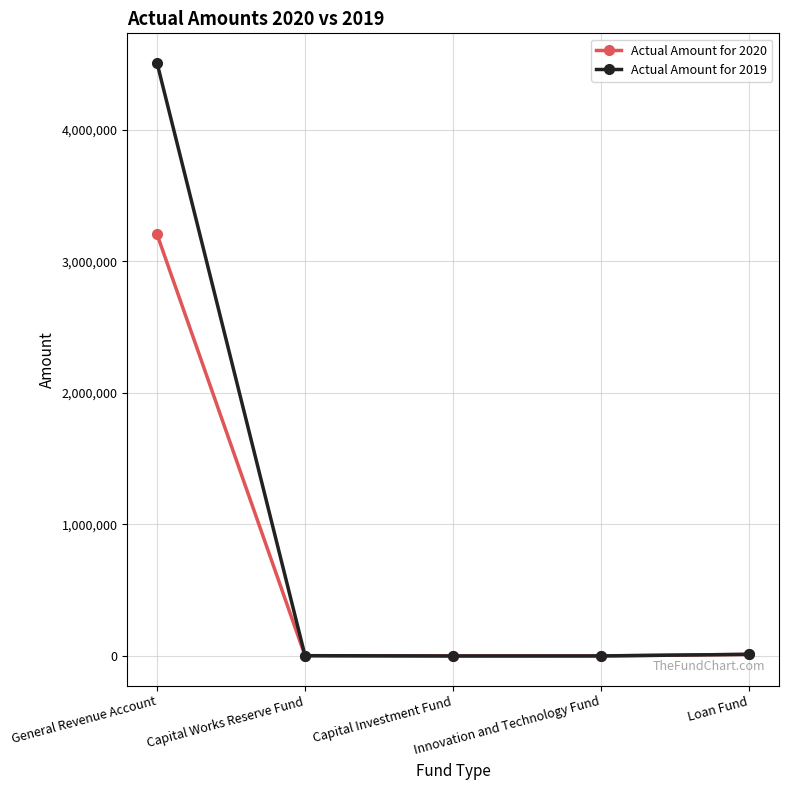

What is the approximate value of Actual Amount for 2020 at General Revenue Account, to the nearest 10?

3206430